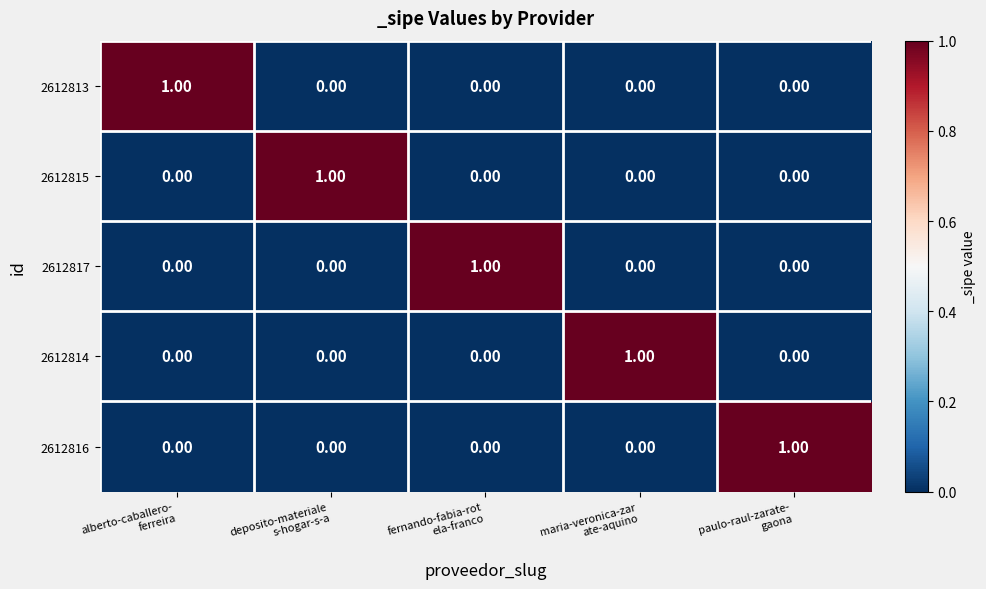

At how many categories does at least one series exceed 0?

5